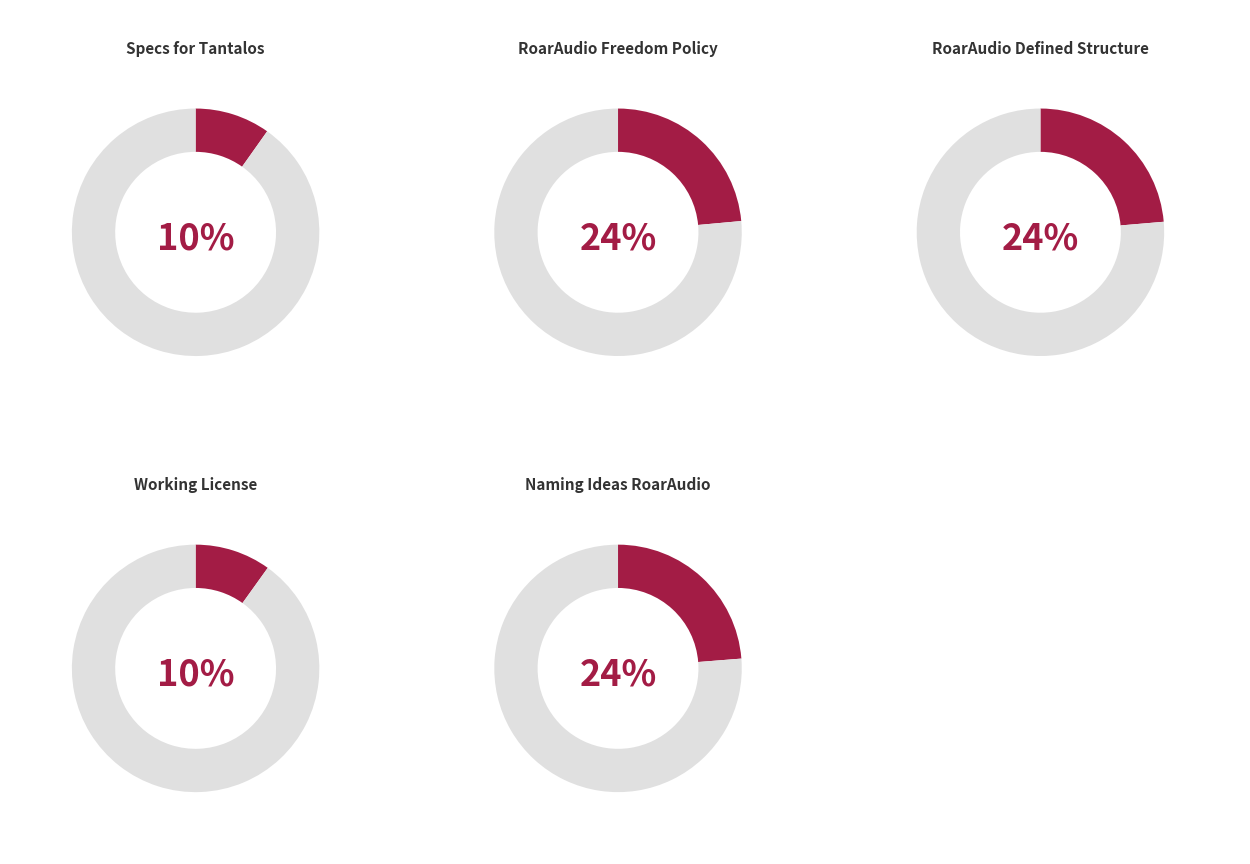

Count the number of slices in the pie.

5